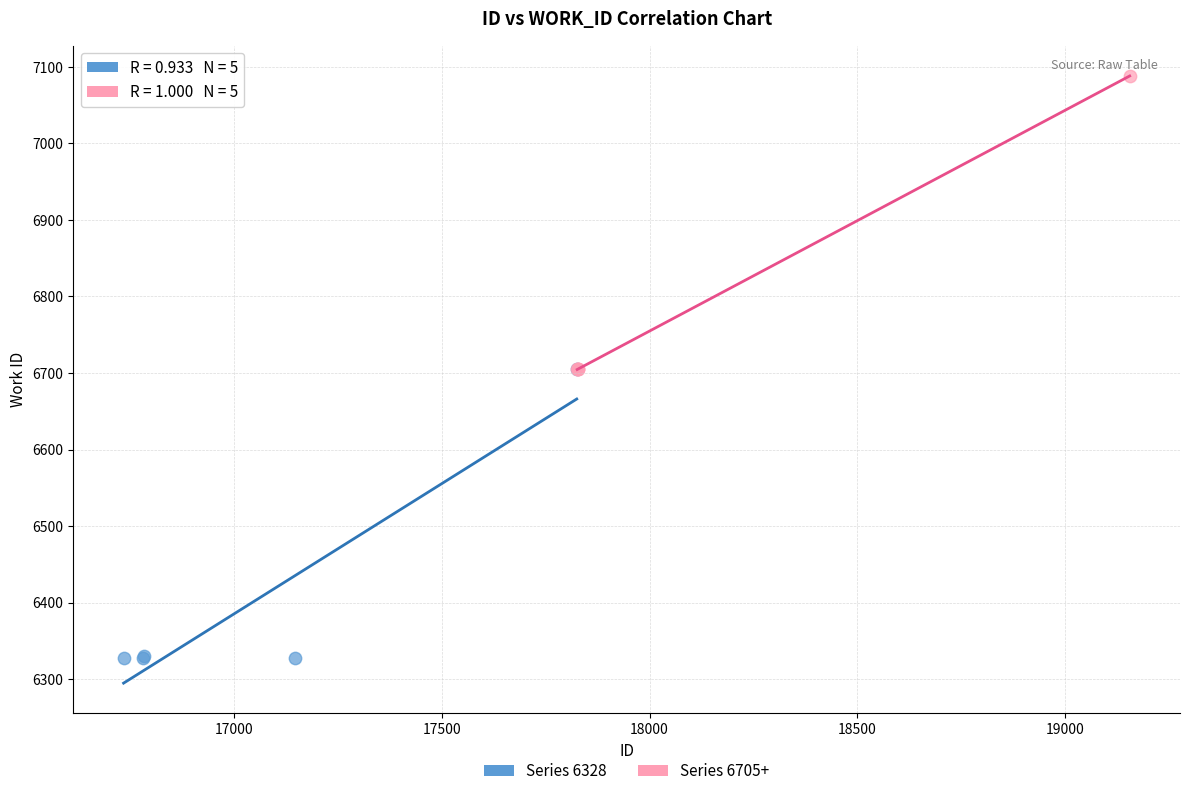

Which series contains the highest Y value?

Series 6705+